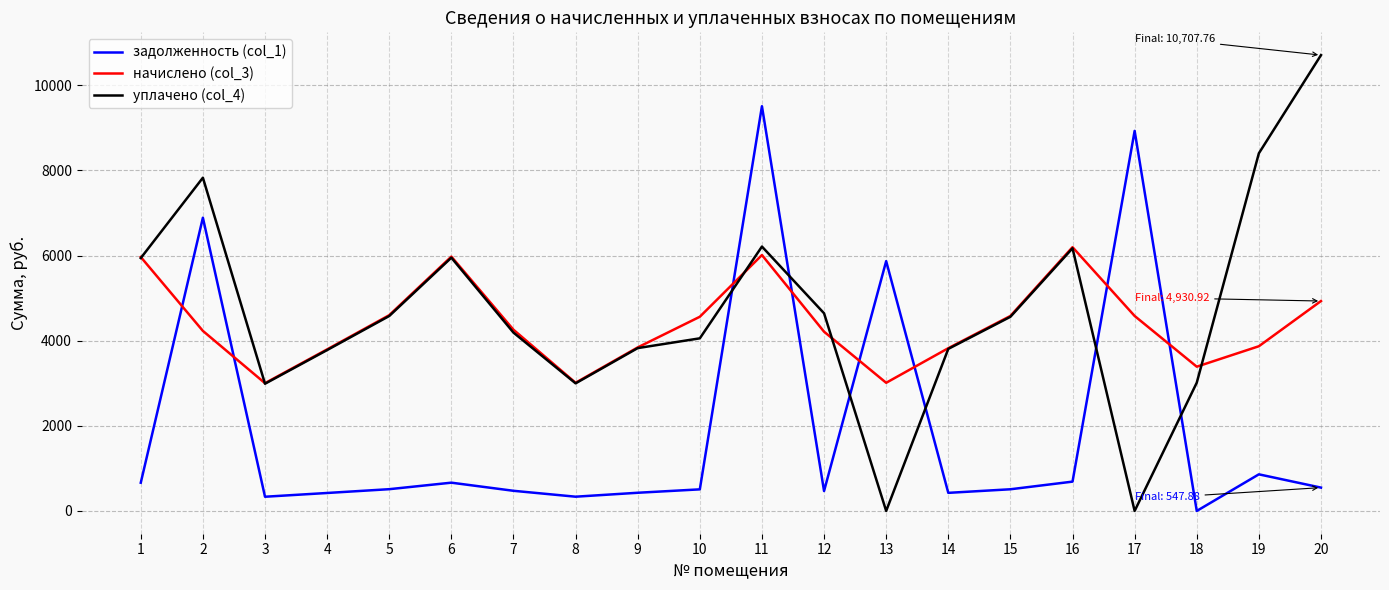

Does the chart have visible grid lines?

Yes